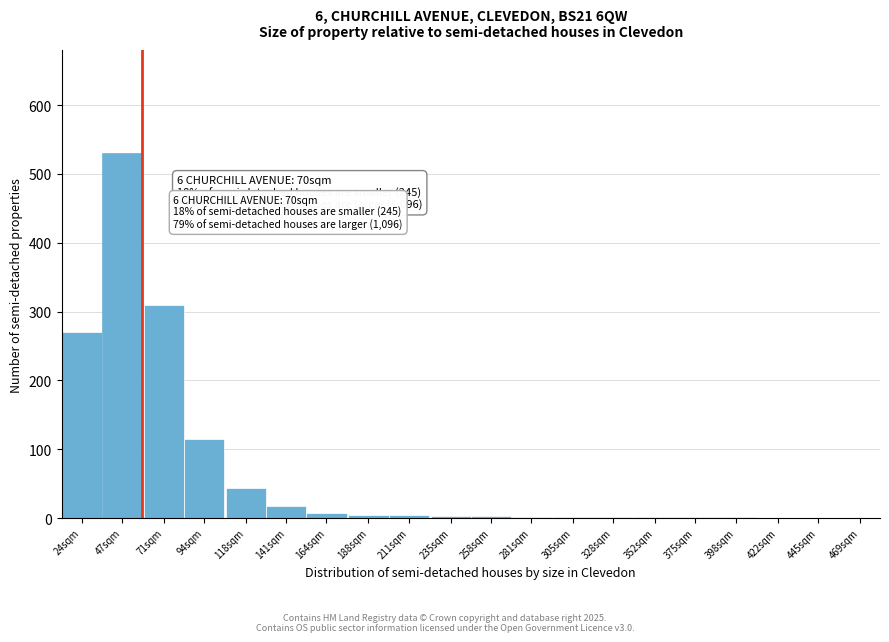

The chart shows a value of 304 at 422sqm. True or false?

False